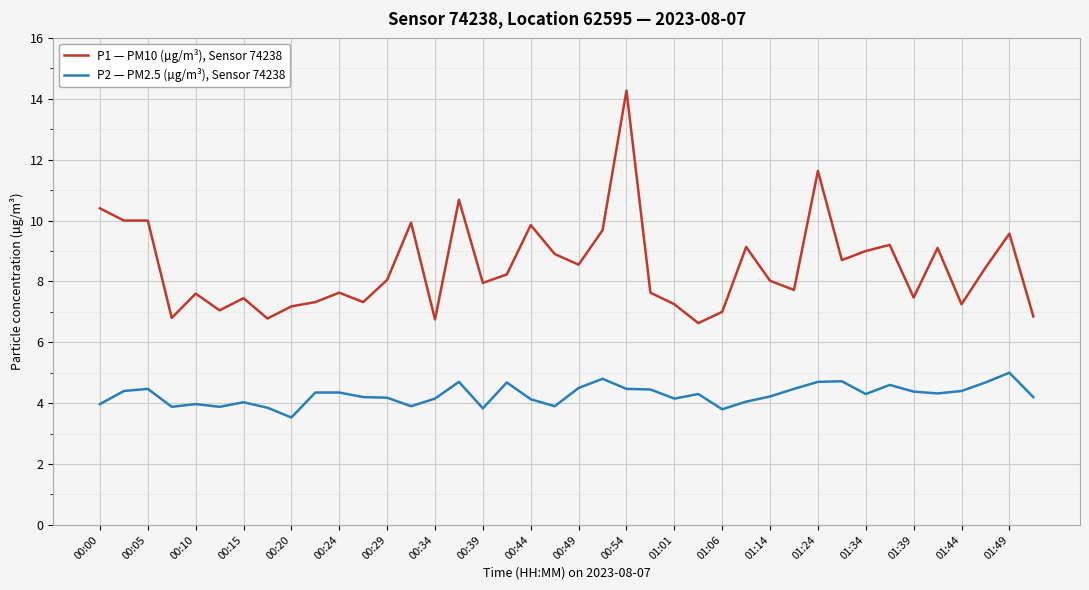

What is the difference between the maximum and minimum values in the P2 — PM2.5 (µg/m³), Sensor 74238 series?

1.5